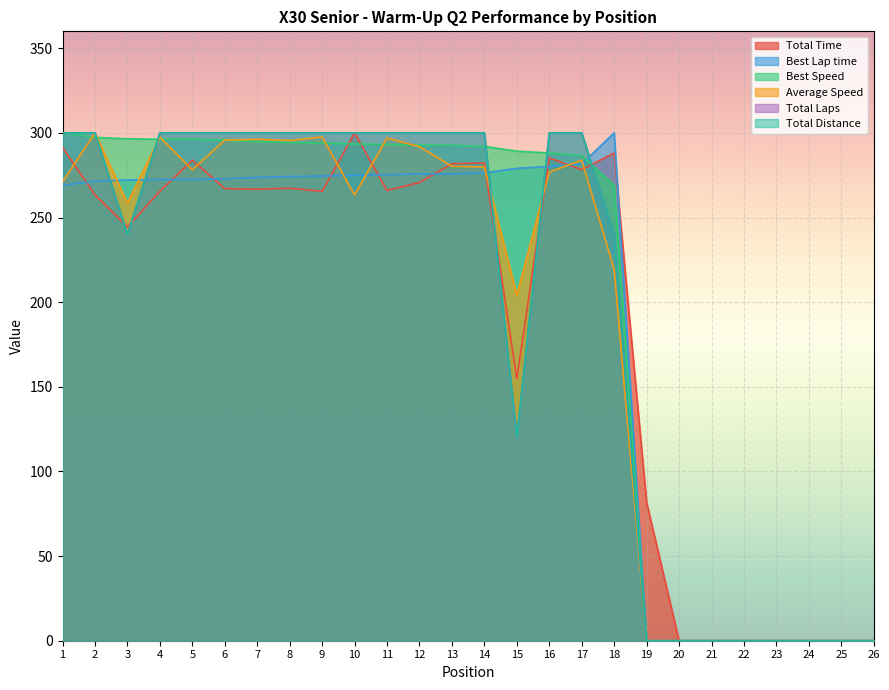

True or false: Total Time has a value of 508.7 at 18.

False